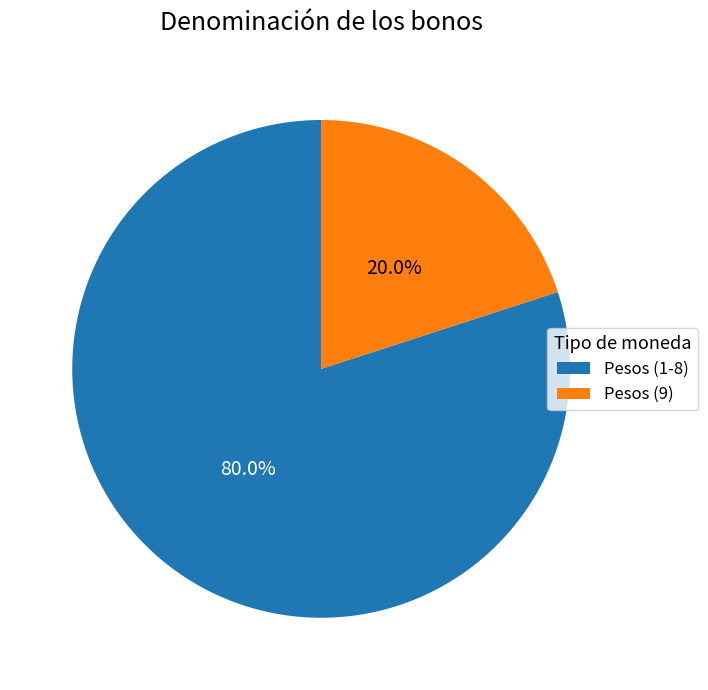

Which slice represents more than half of the pie?

Pesos (1-8)